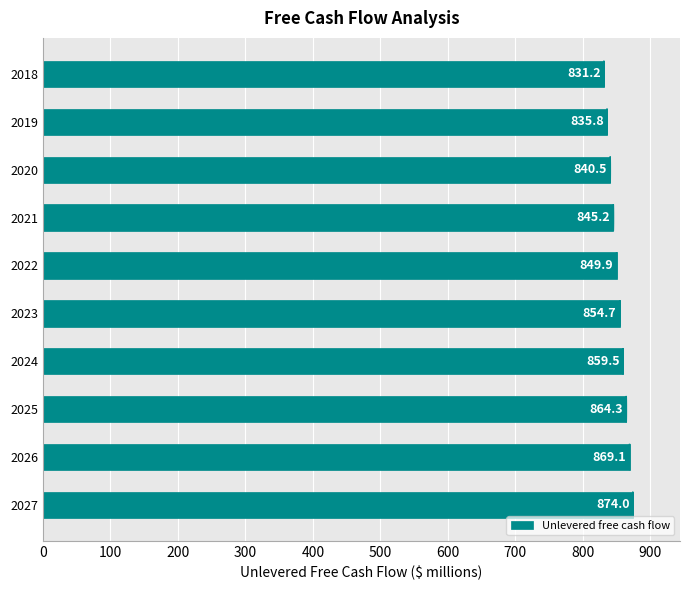

What is the maximum value shown in the chart?

874.0